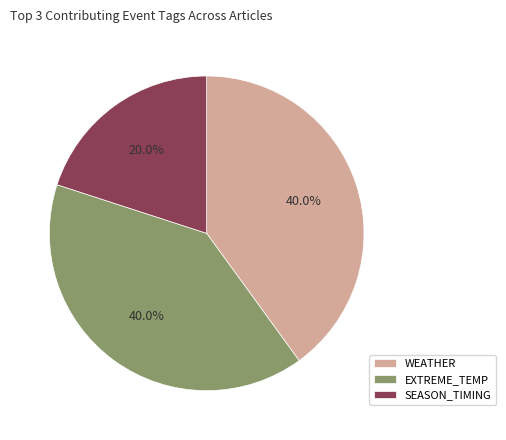

Combined, do WEATHER and EXTREME_TEMP account for over 50%?

Yes